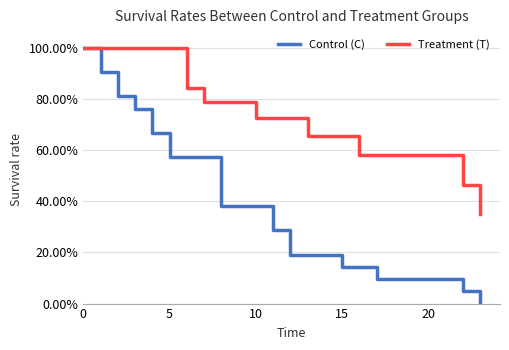

Does the chart have visible grid lines?

Yes